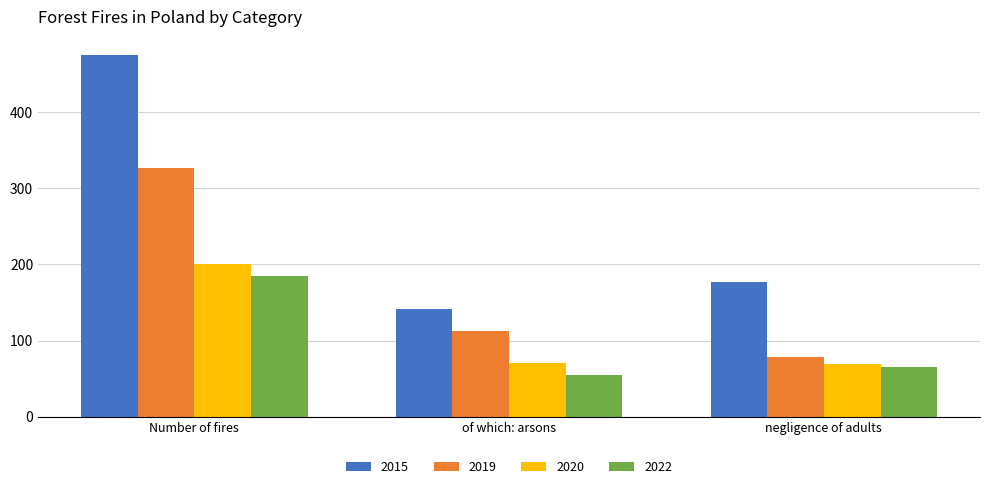

Reading left to right, what are all the values shown in this chart?

2015: 475	141	177
2019: 326	112	79
2020: 201	71	69
2022: 185	55	65